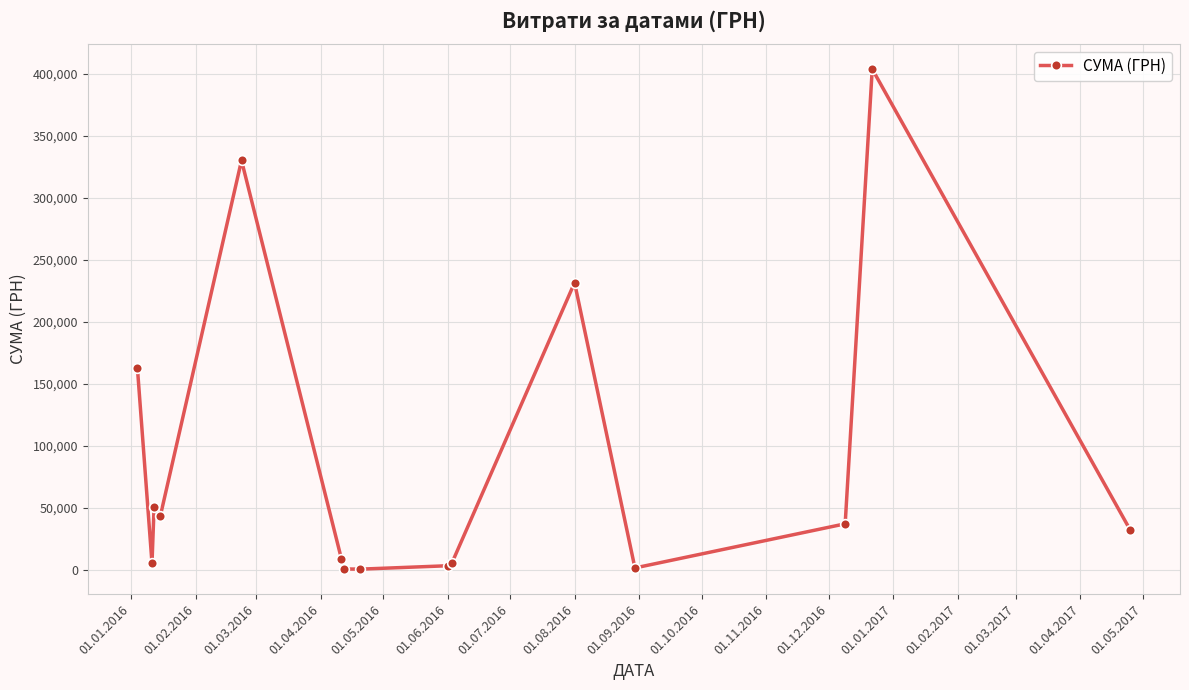

What is the value of the 5th point from the left?

329975.3